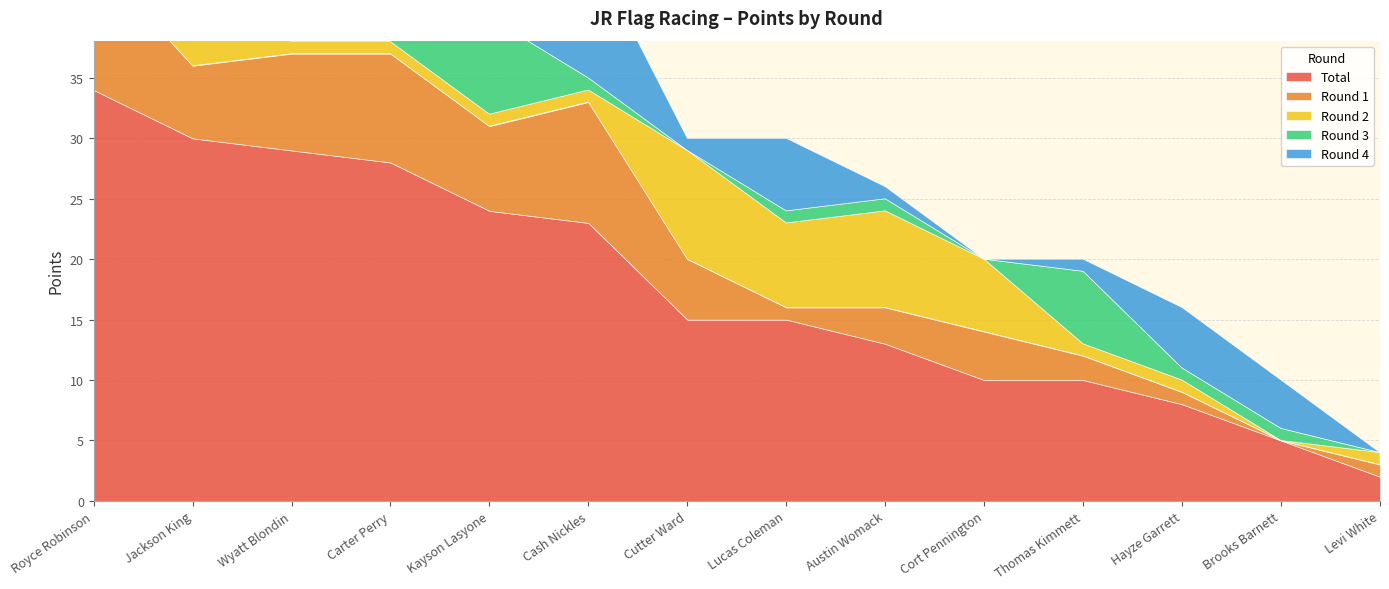

True or false: Round 4 has more than 0 interior local peaks.

True